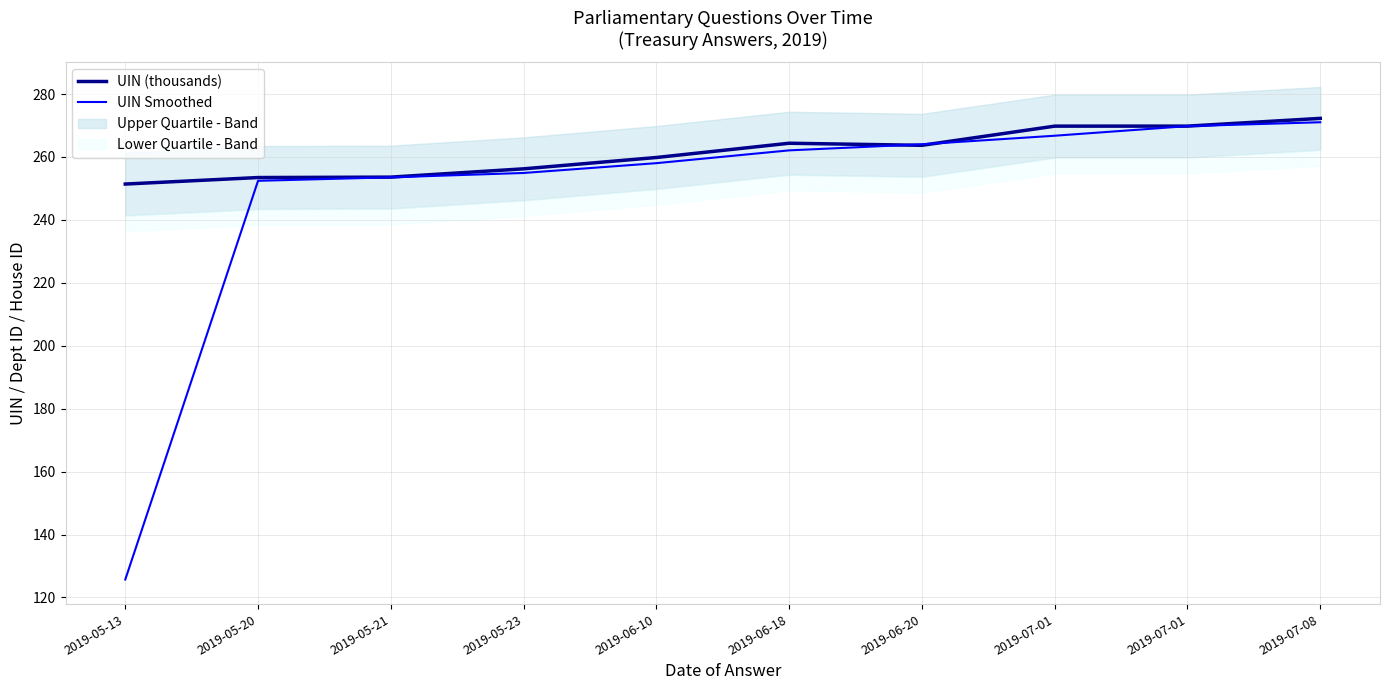

At how many categories does at least one series exceed 139?

10